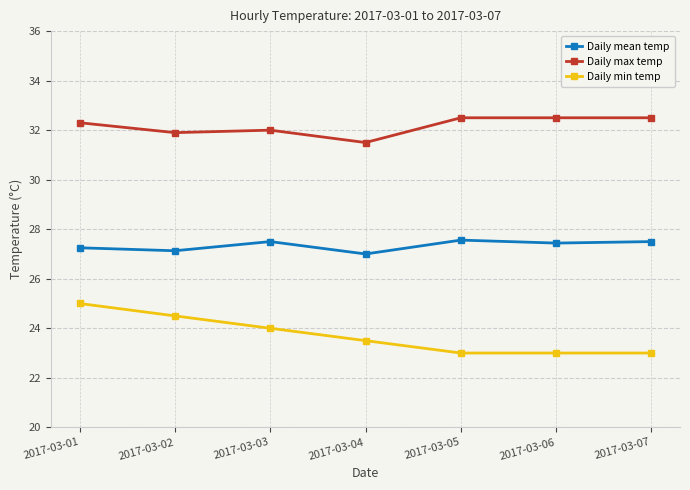

What is the difference between the highest and lowest values at 2017-03-07?

9.5